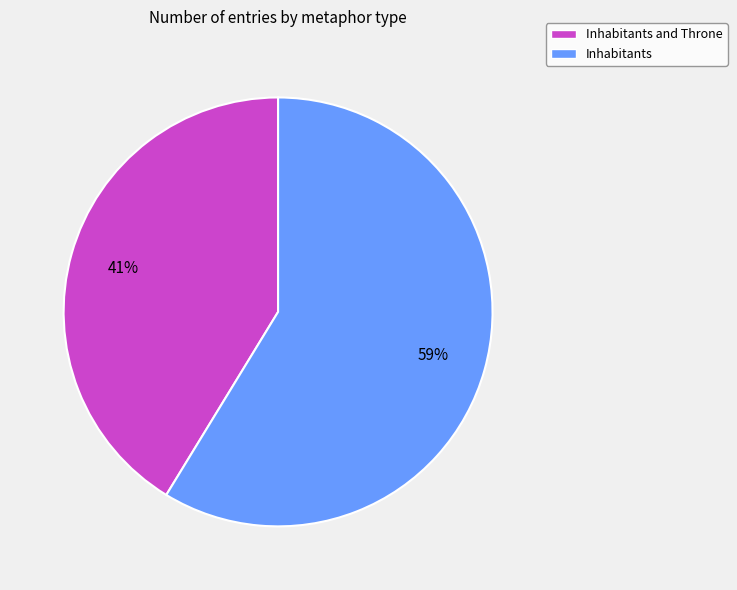

Is Inhabitants the majority of the pie?

Yes